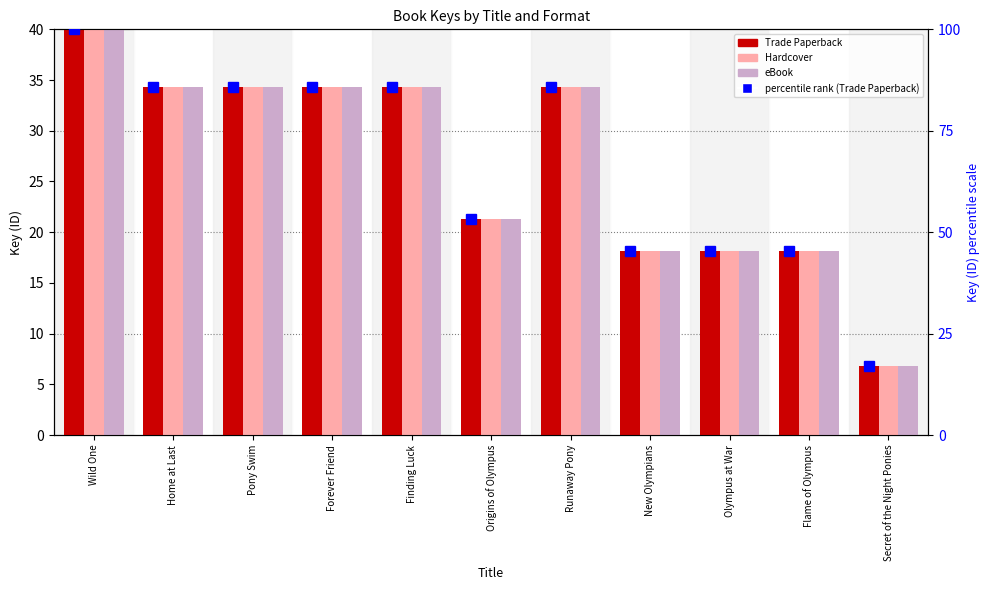

What position from the right is New Olympians?

4